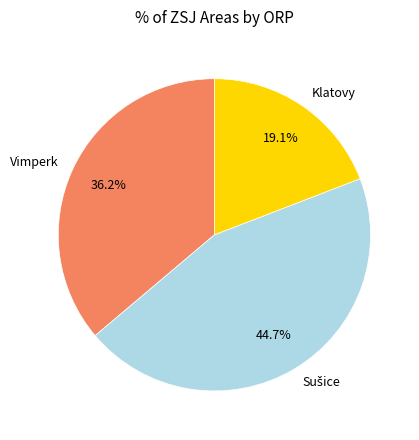

Which slice is the smallest?

Klatovy